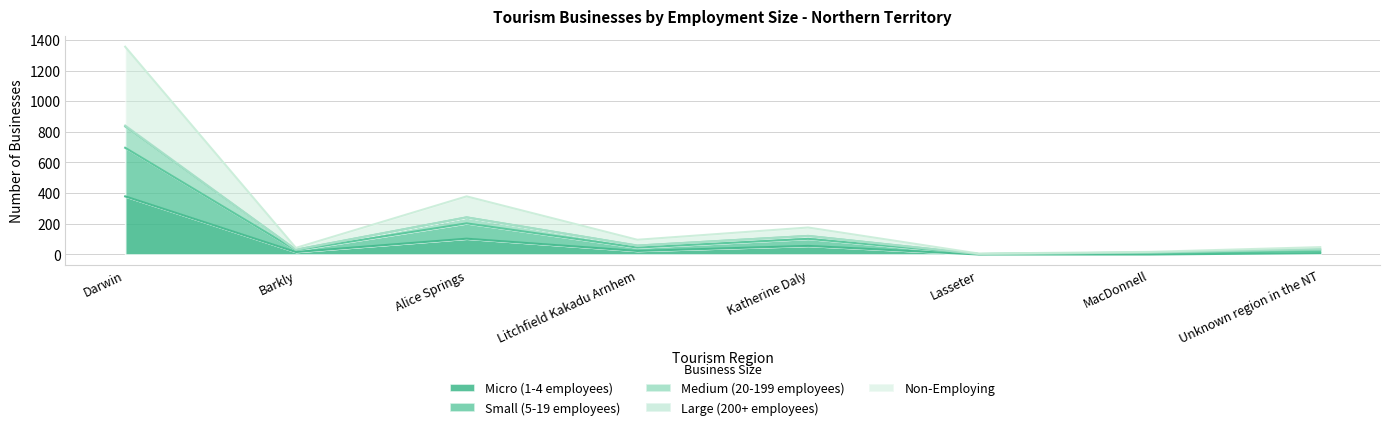

What is the label of the 8th point from the left?

Unknown region in the NT